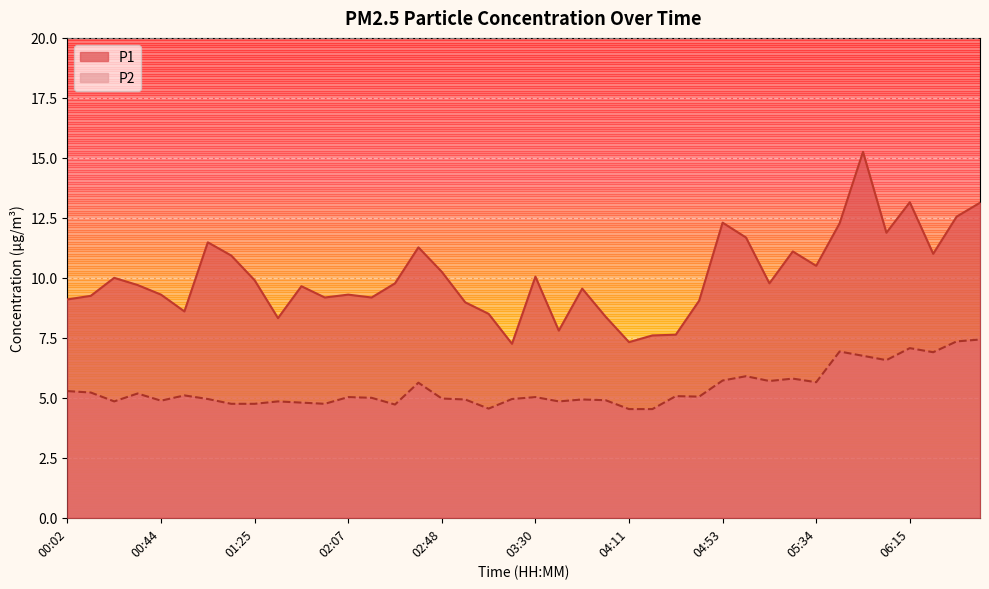

What is the difference between the P2 values at 01:04 and 01:25?

0.2